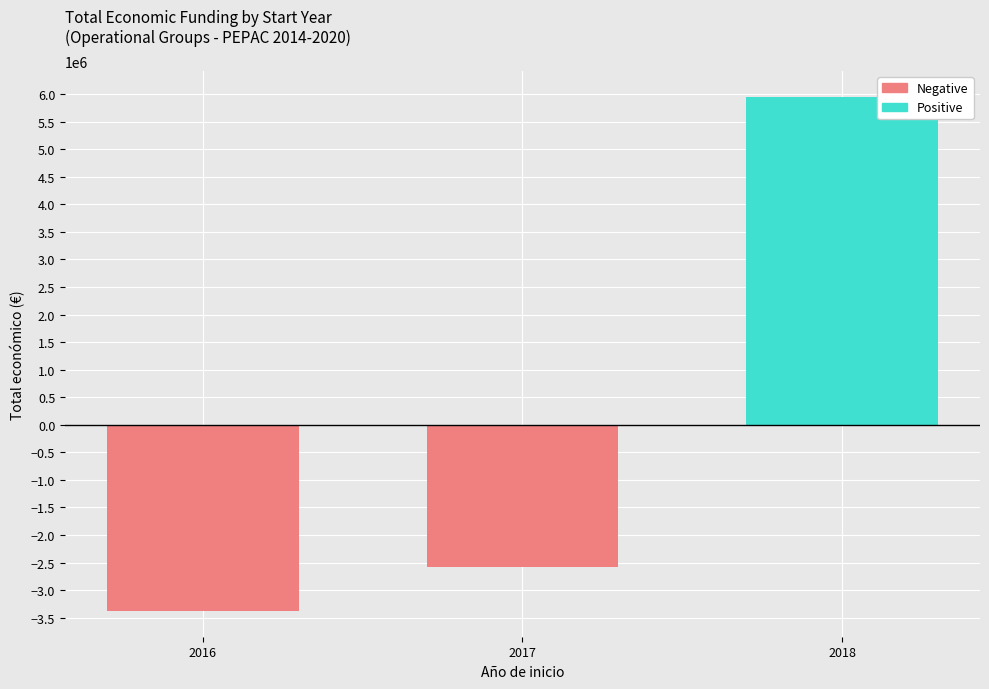

Which category has the highest value across all series?

2018